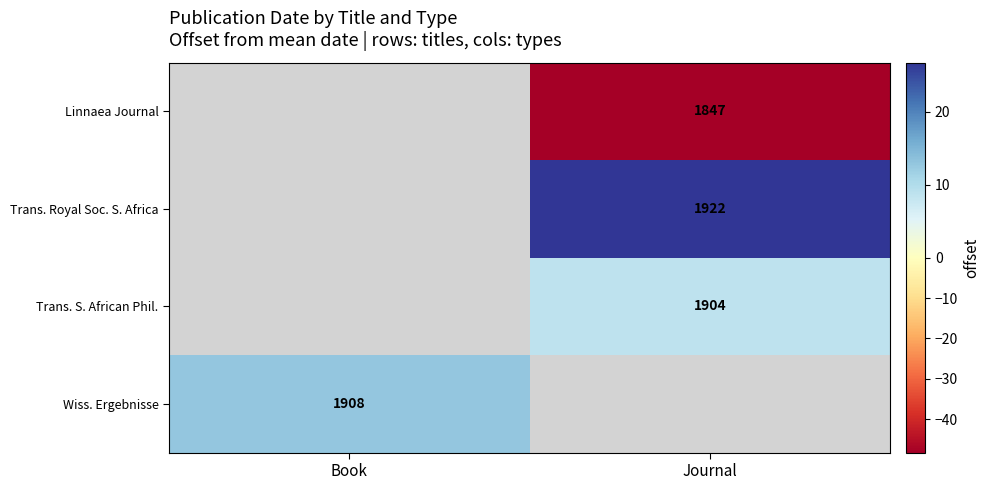

What is the highest value of the Wiss. Ergebnisse series?

12.8